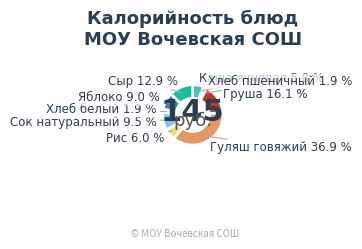

Is there any slice that represents more than half of the pie?

No